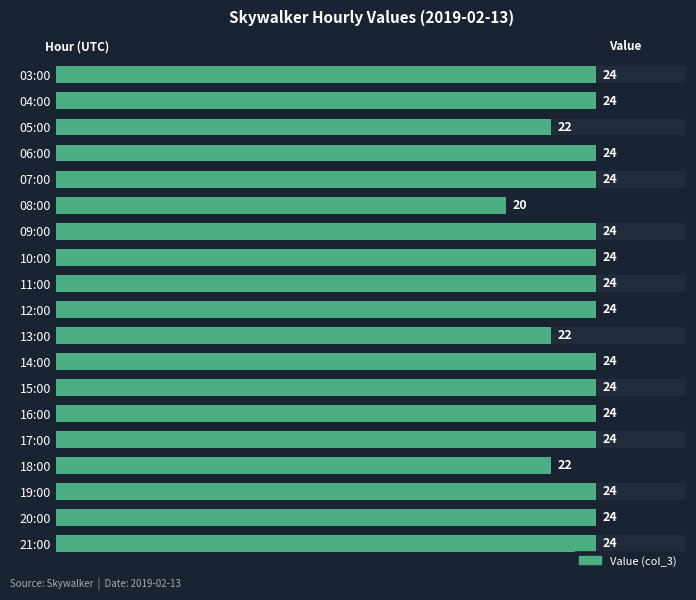

How many bars are there in total?

19